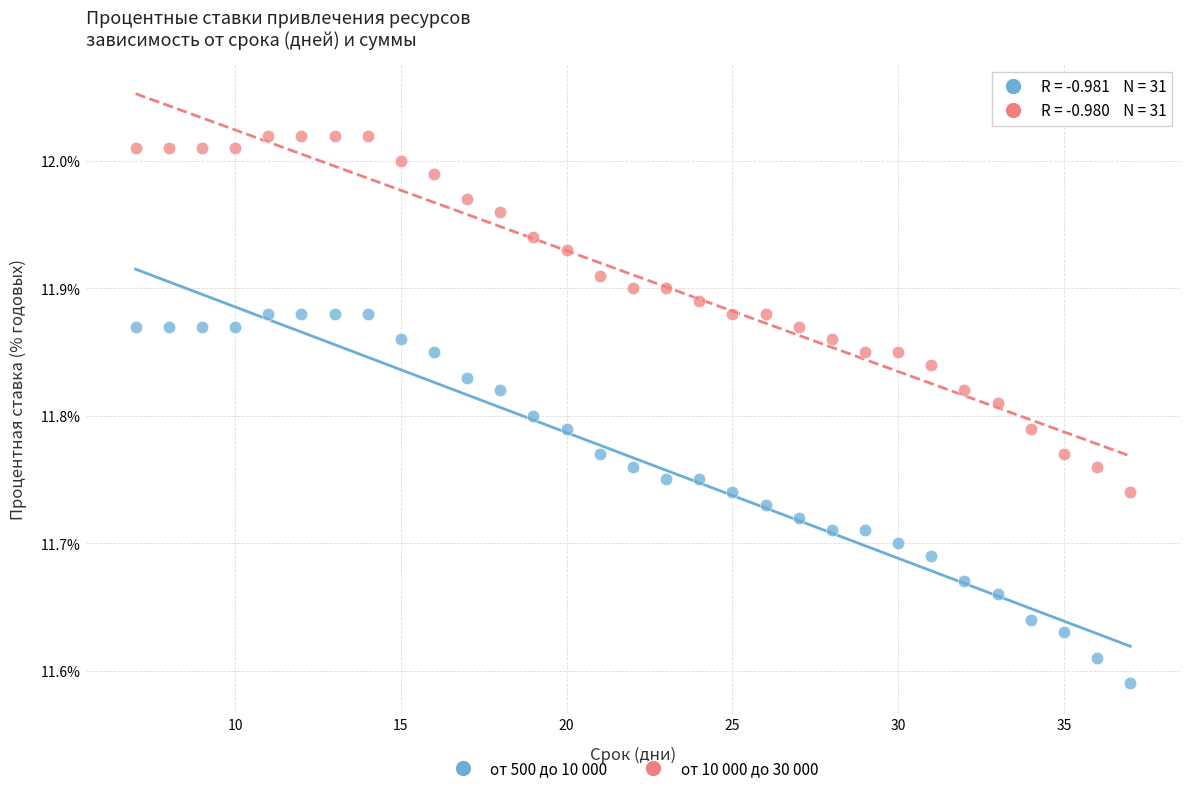

Across all data points, what is the range of X values (max minus min)?

30.0